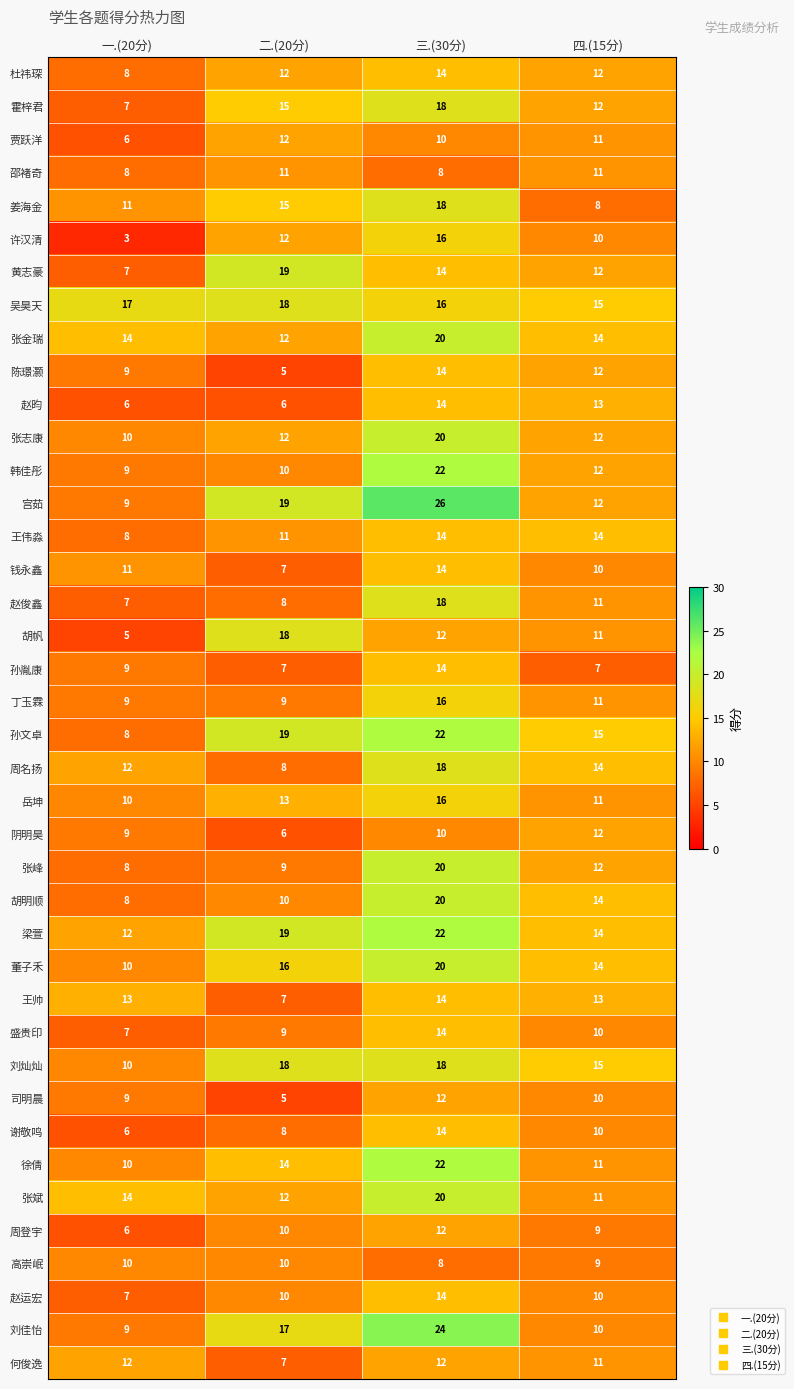

The value of 徐倩 at 四.(15分) is 20. True or false?

False